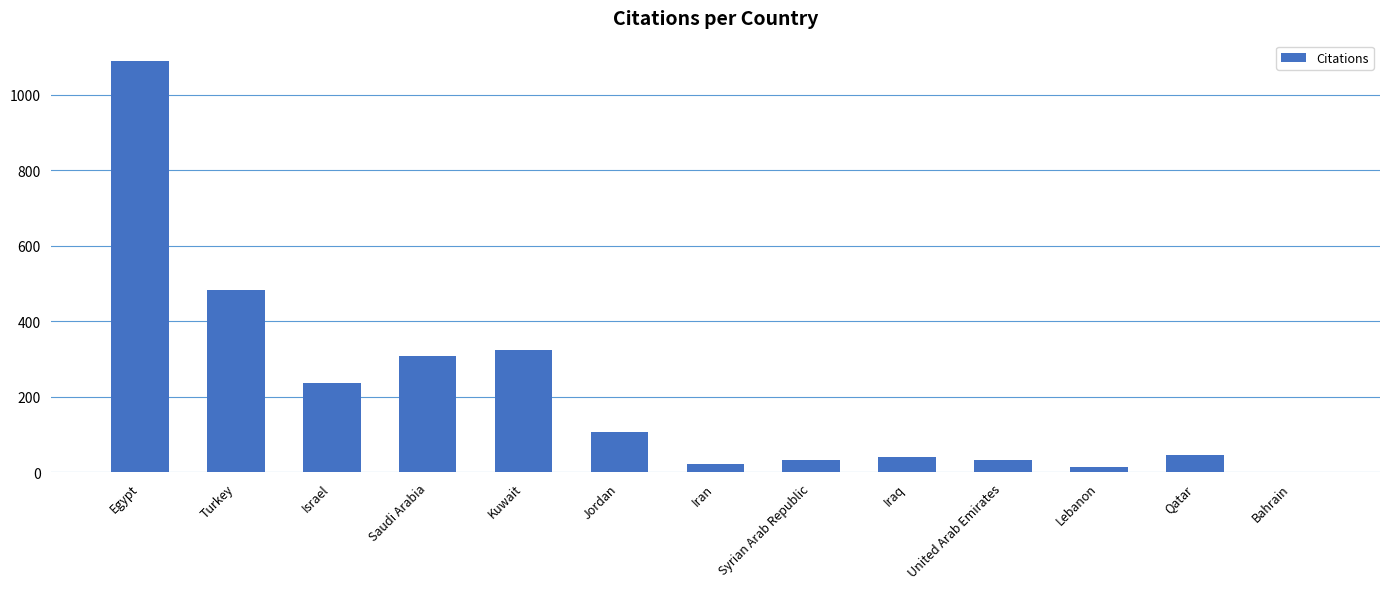

How many categories are shown in the chart?

13